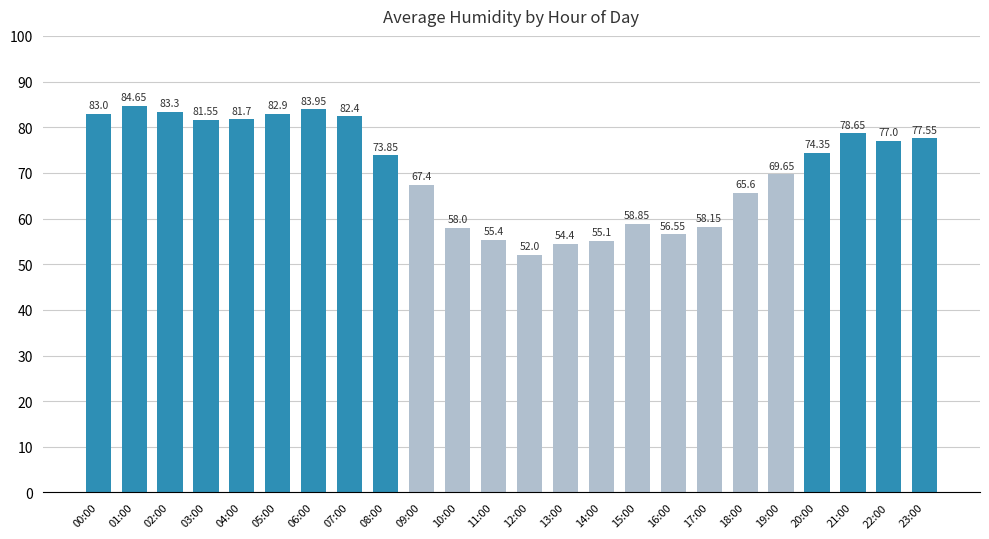

What is the average value?

70.7